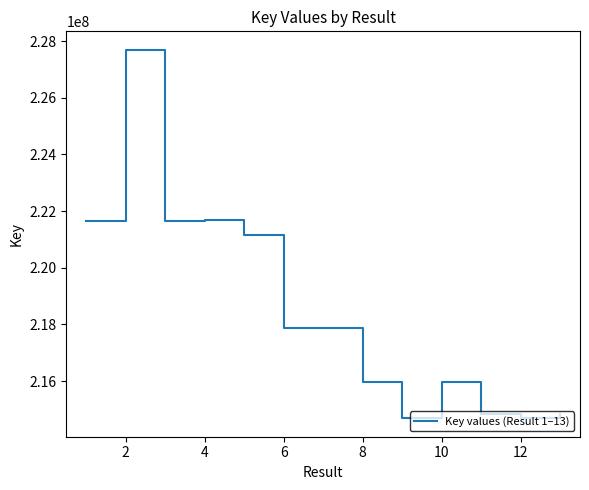

What is the maximum value shown in the chart?

227693849